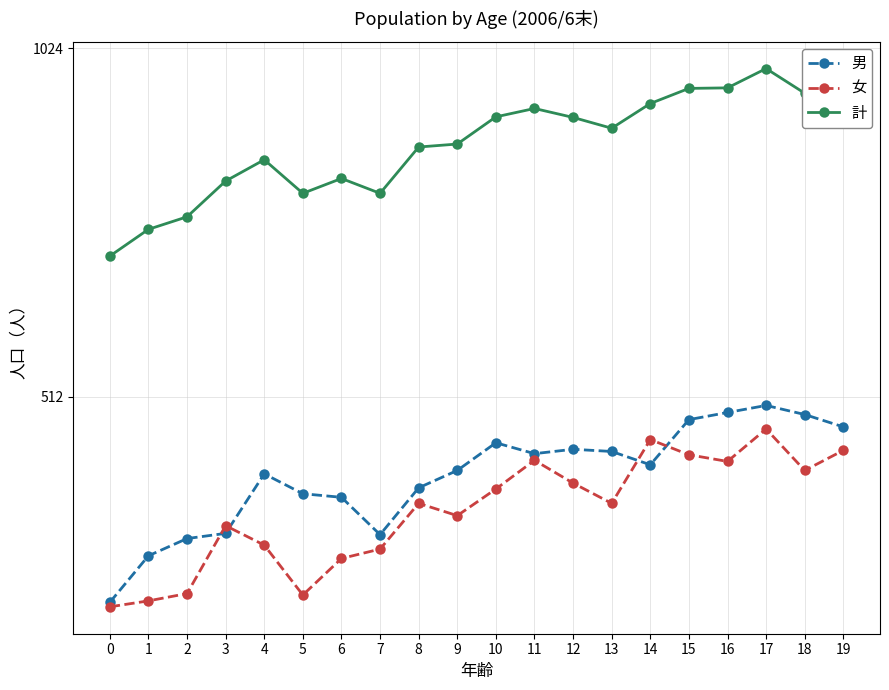

What is the total value across all series at 18?

1872